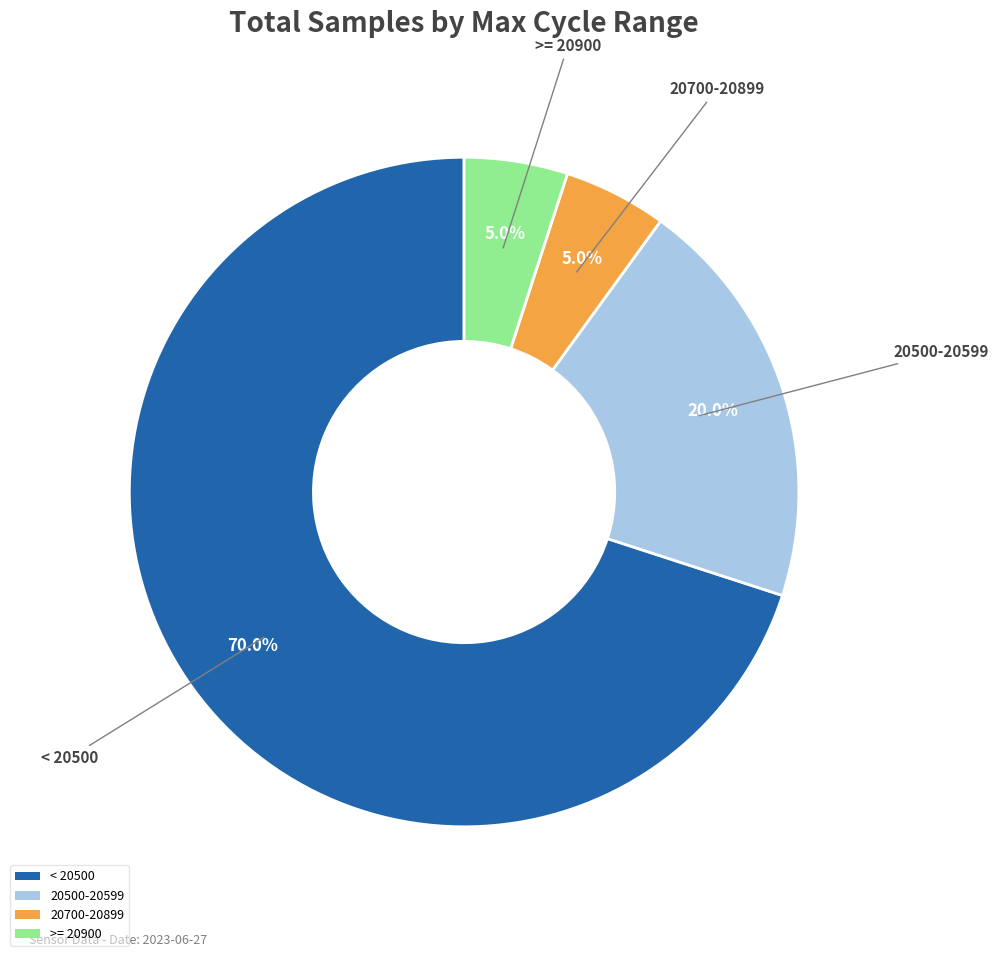

Is there any slice that represents more than half of the pie?

Yes